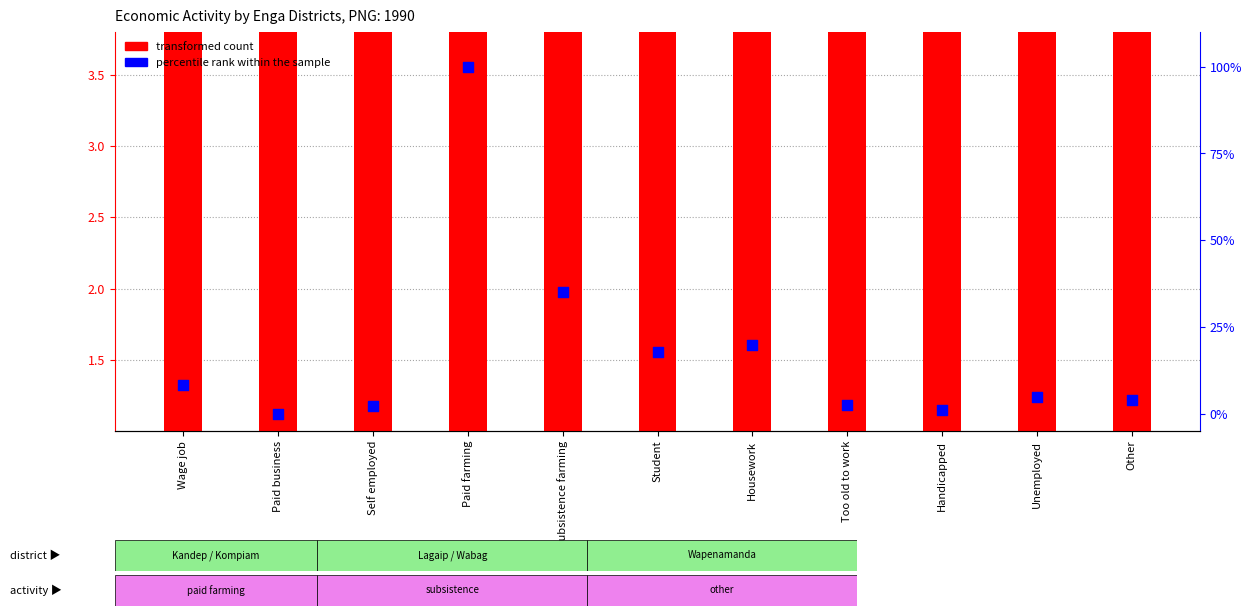

At which category is the sum across all series the highest?

Paid farming